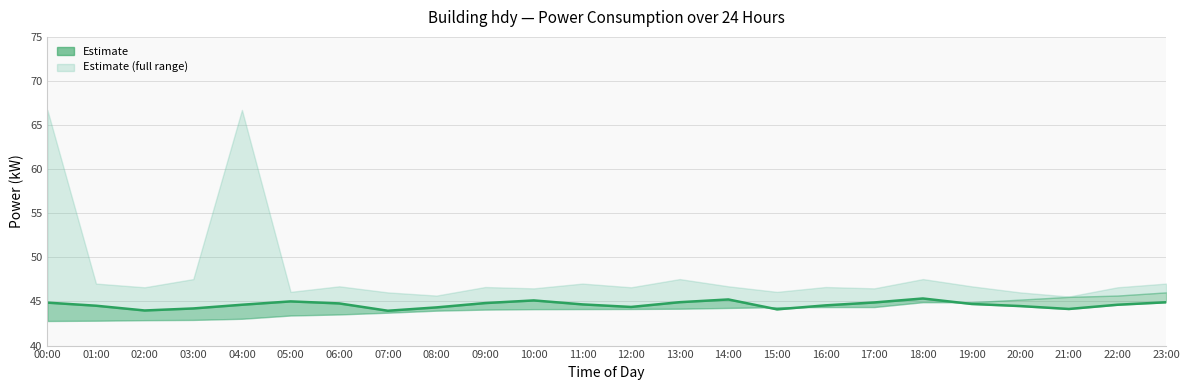

What is the smallest value displayed?

44.0